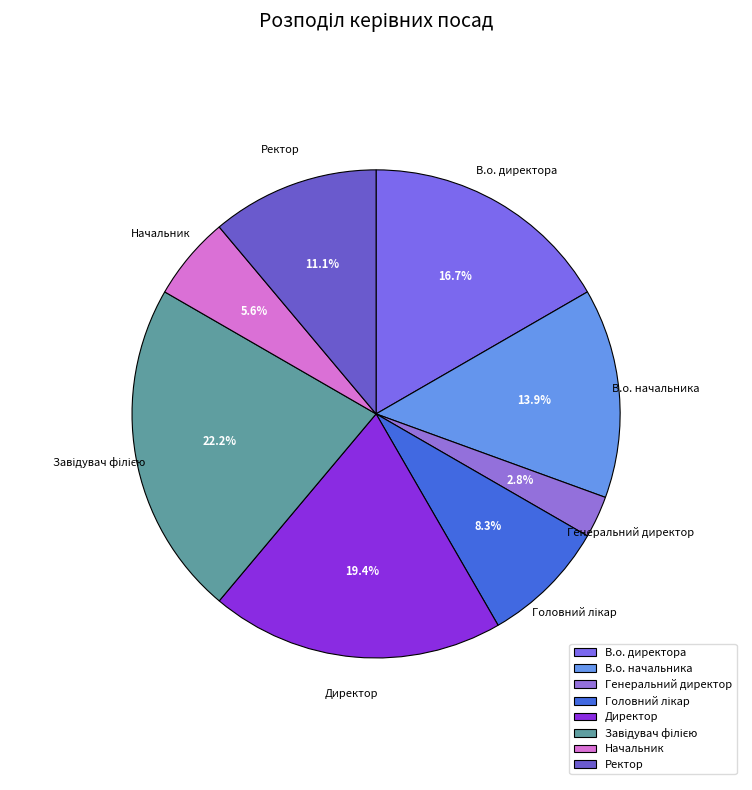

Does Генеральний директор represent more than half of the total?

No